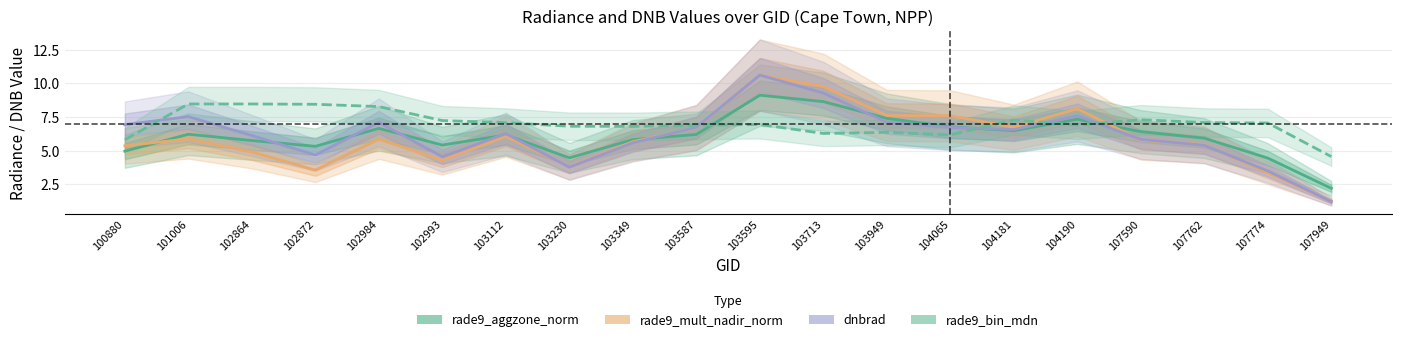

At which category does dnbrad reach its first local peak?

101006